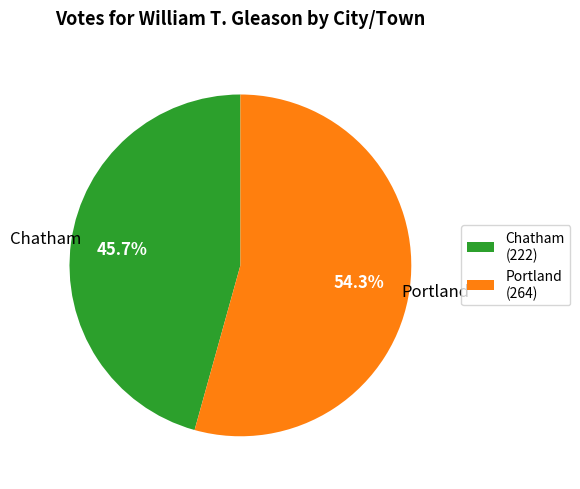

Is it true that Chatham is 46% of the pie?

True